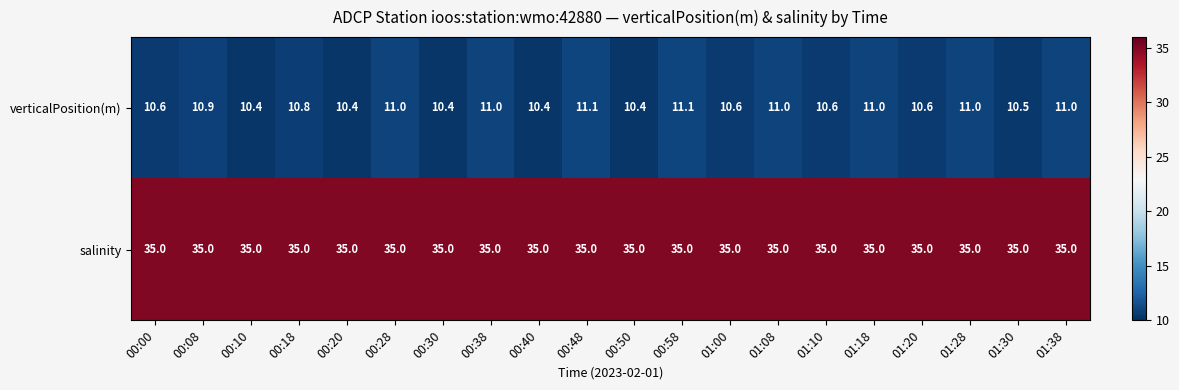

What is the minimum value shown in the chart?

10.4